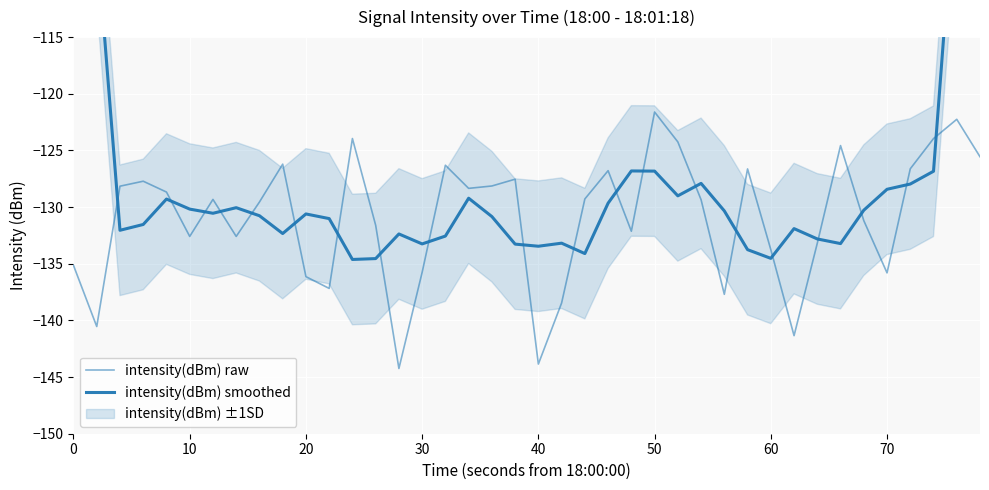

Is it true that intensity(dBm) smoothed equals -87.9 at 33?

False